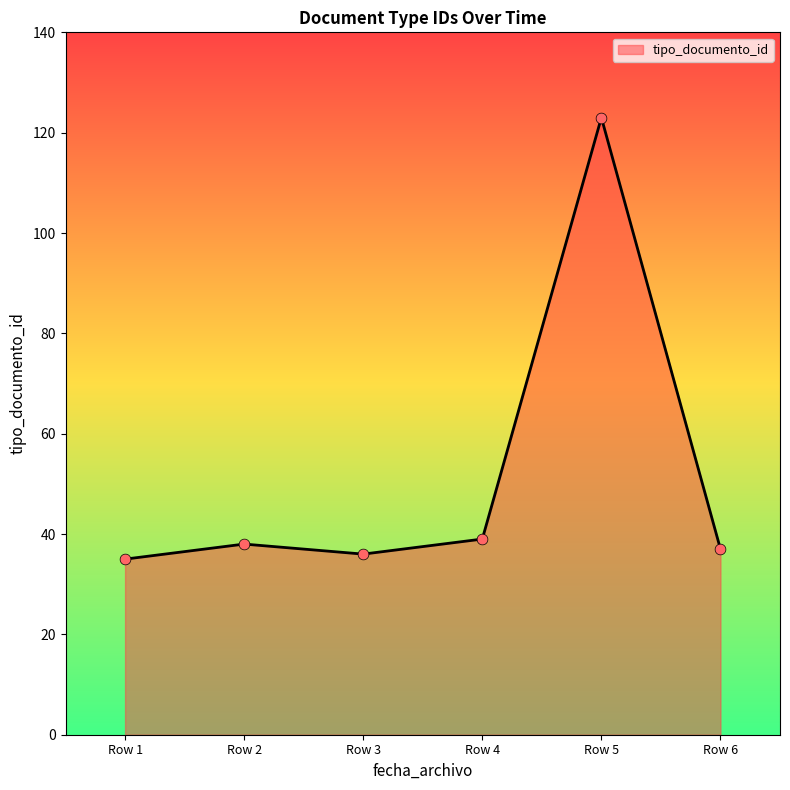

Between Row 5 and Row 4, which is larger?

Row 5